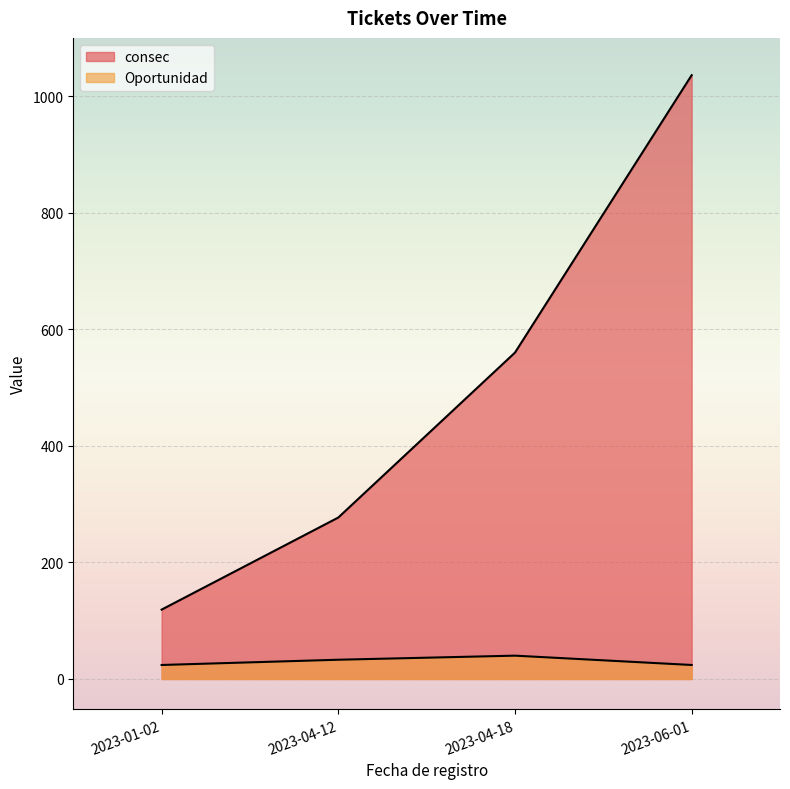

Reading right to left, list all the values displayed in this chart.

consec: 2023-06-01=1036	2023-04-18=560	2023-04-12=277	2023-01-02=119
Oportunidad: 2023-06-01=24	2023-04-18=40	2023-04-12=33	2023-01-02=24